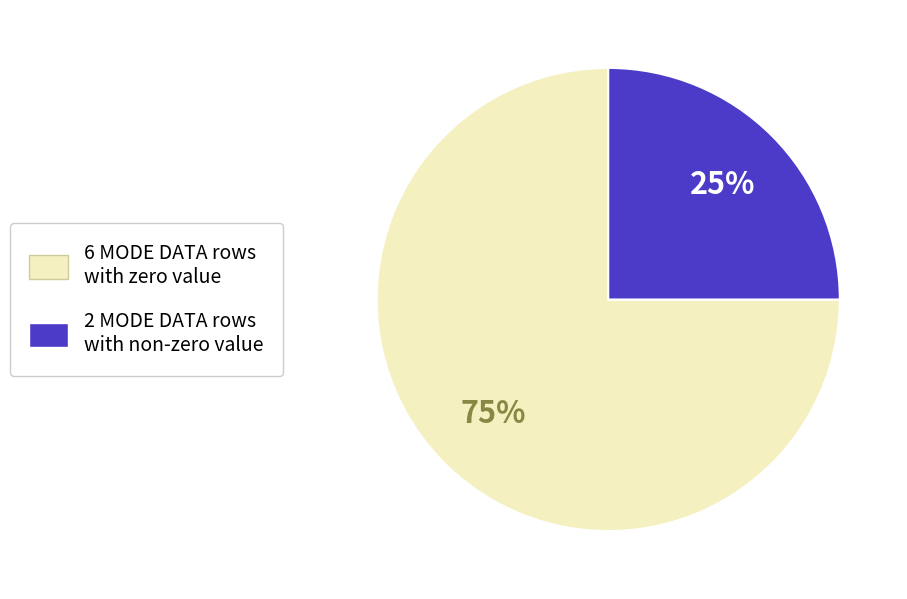

Is there any slice that represents more than half of the pie?

Yes